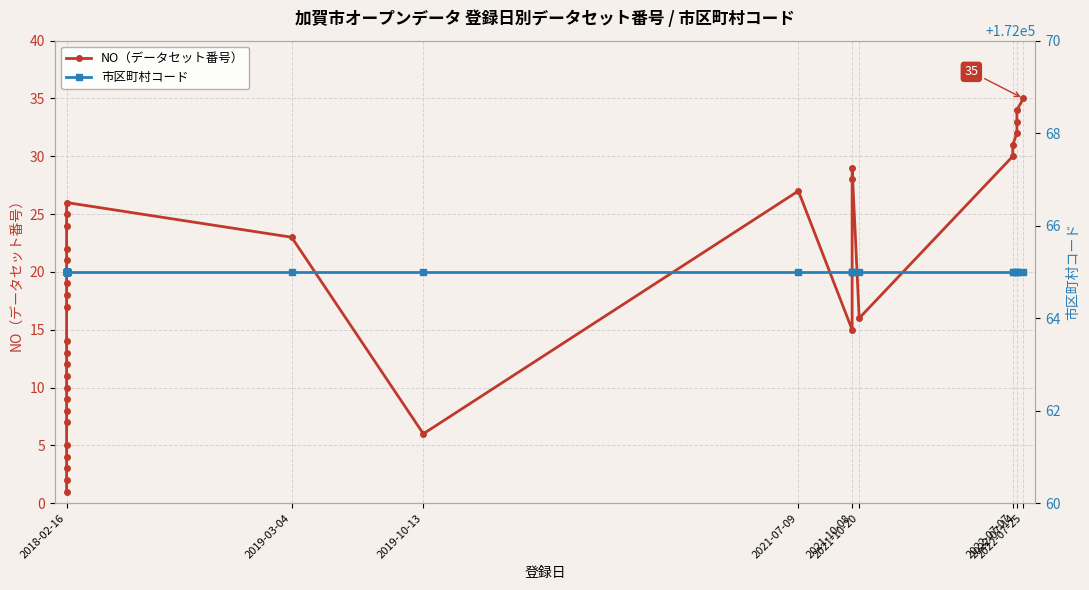

Is this an area chart (filled region under the line)?

No